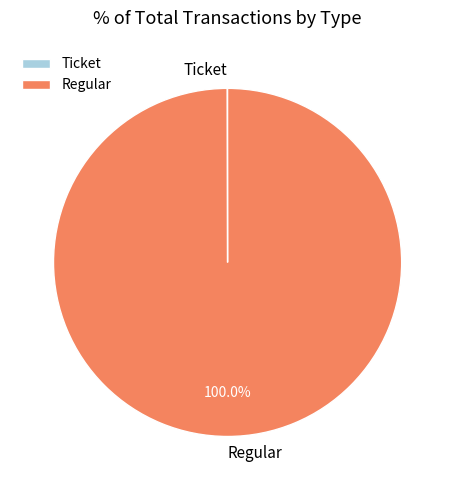

Which slice is the largest?

Regular